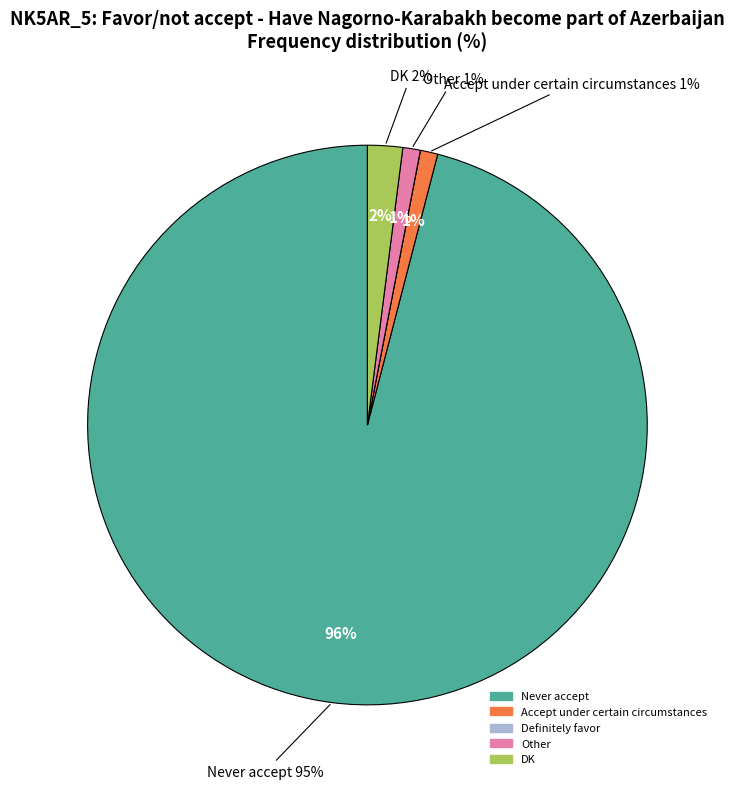

Which slice is the smallest?

Definitely favor